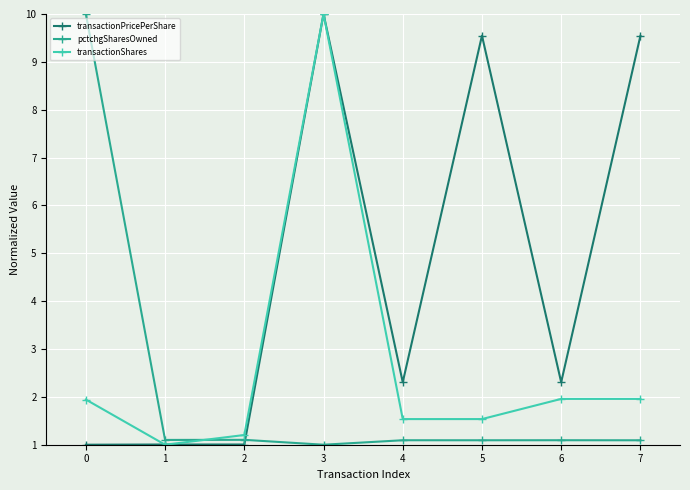

True or false: transactionShares has a value of 1.2 at 2.

True